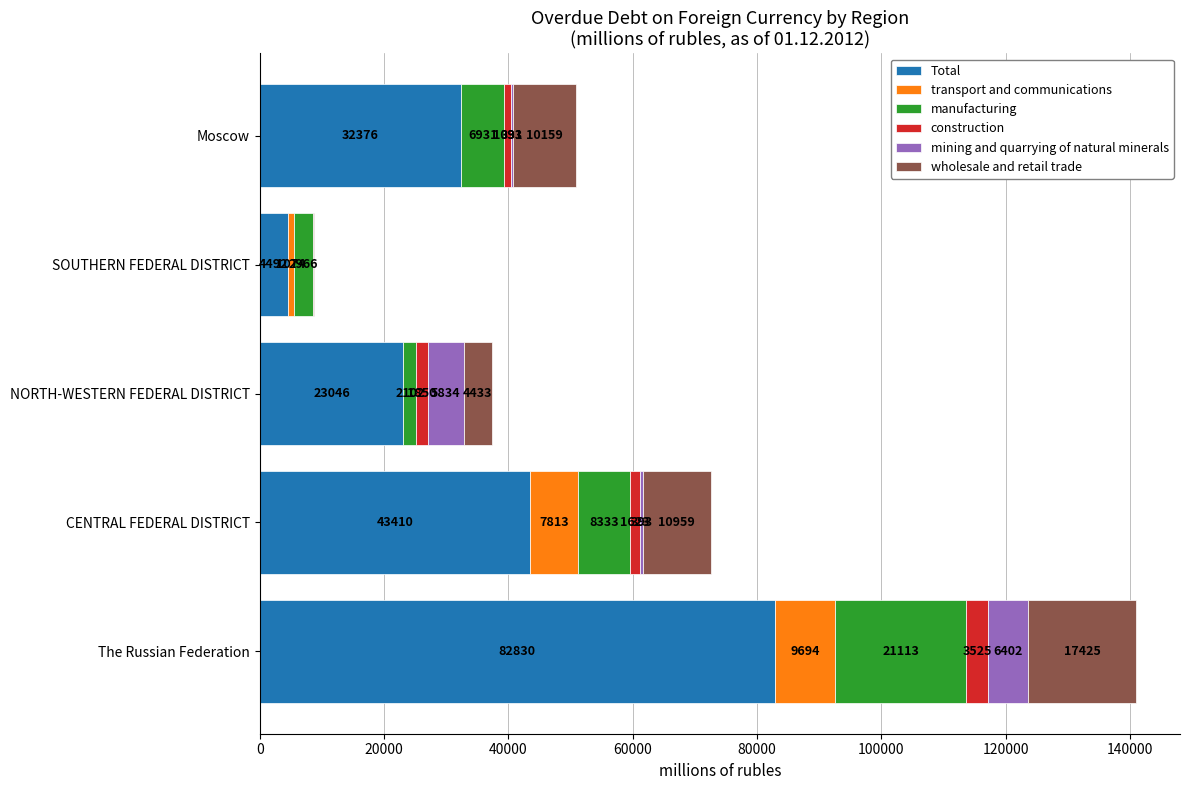

What is the maximum value for Total?

82830